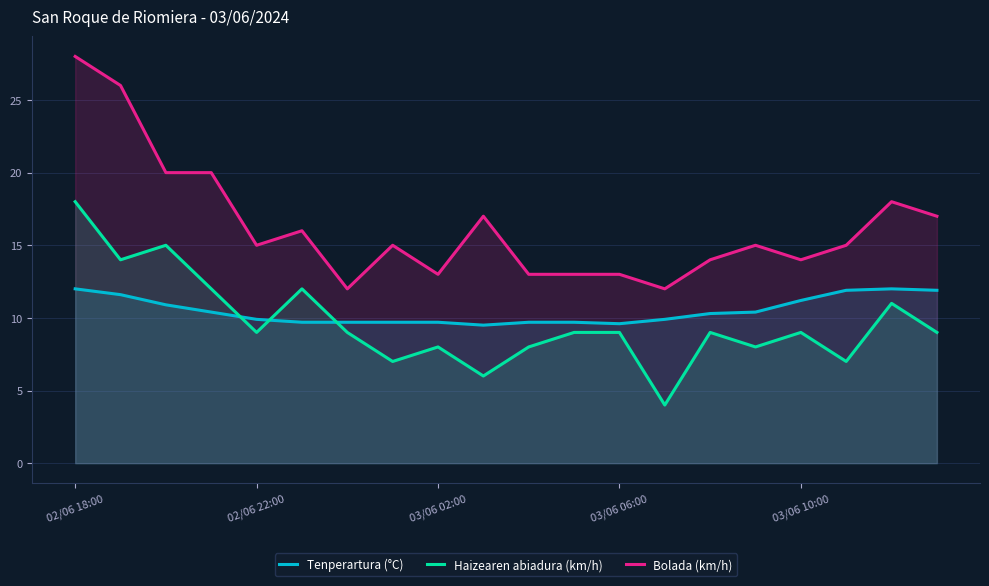

What is the approximate value of Haizearen abiadura (km/h) at 13?

4.0